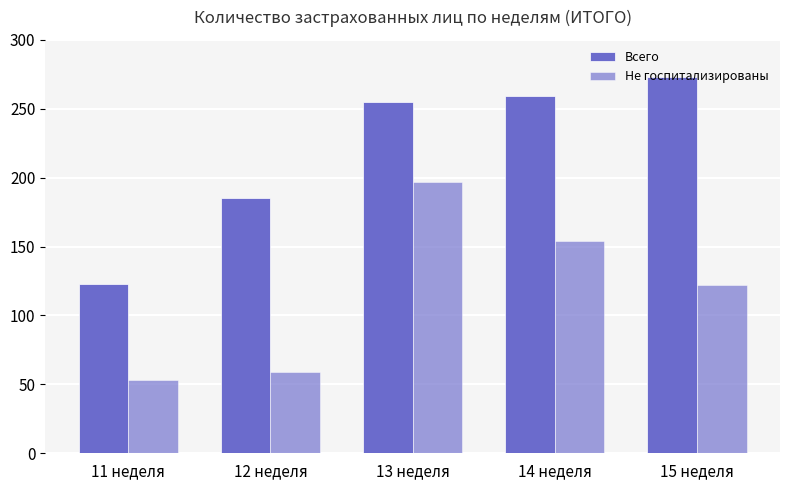

What is the difference between the maximum and second lowest values in the Не госпитализированы series?

138